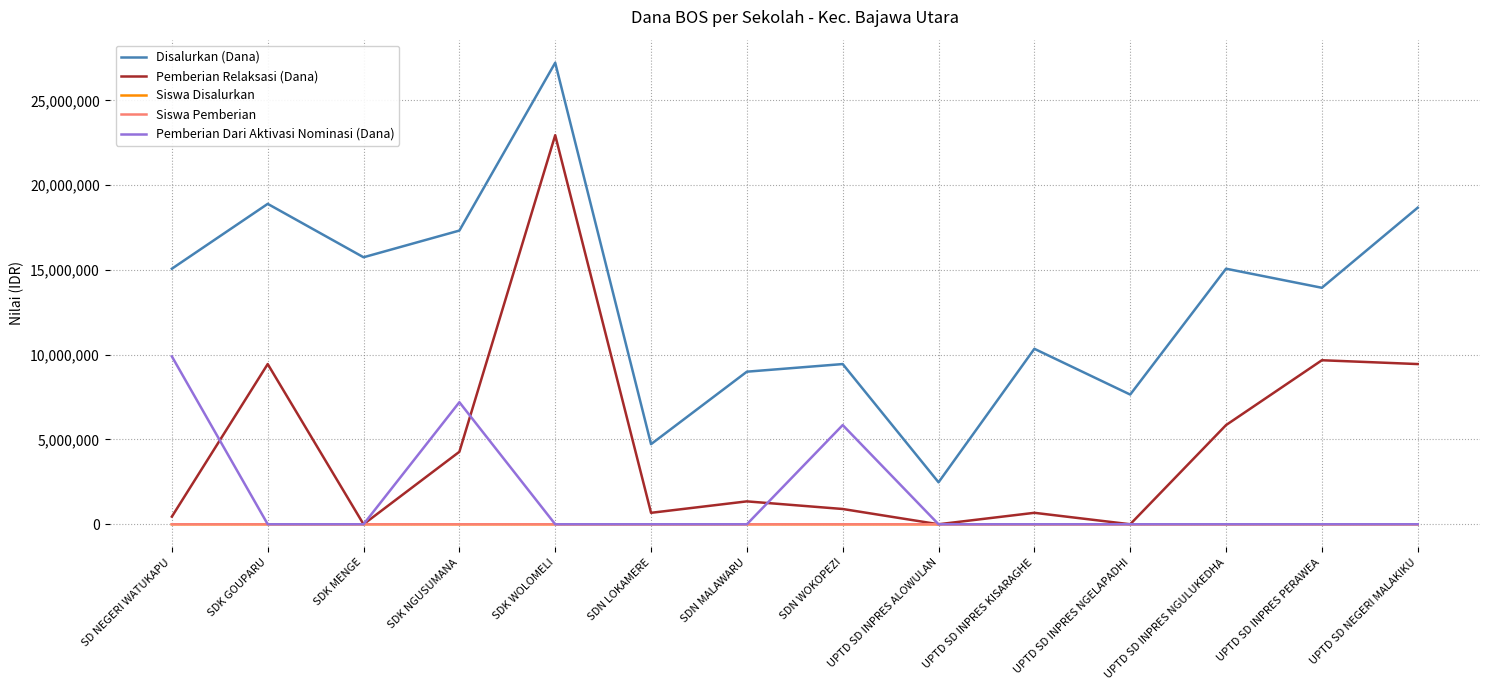

What position from the left is SDN LOKAMERE?

6